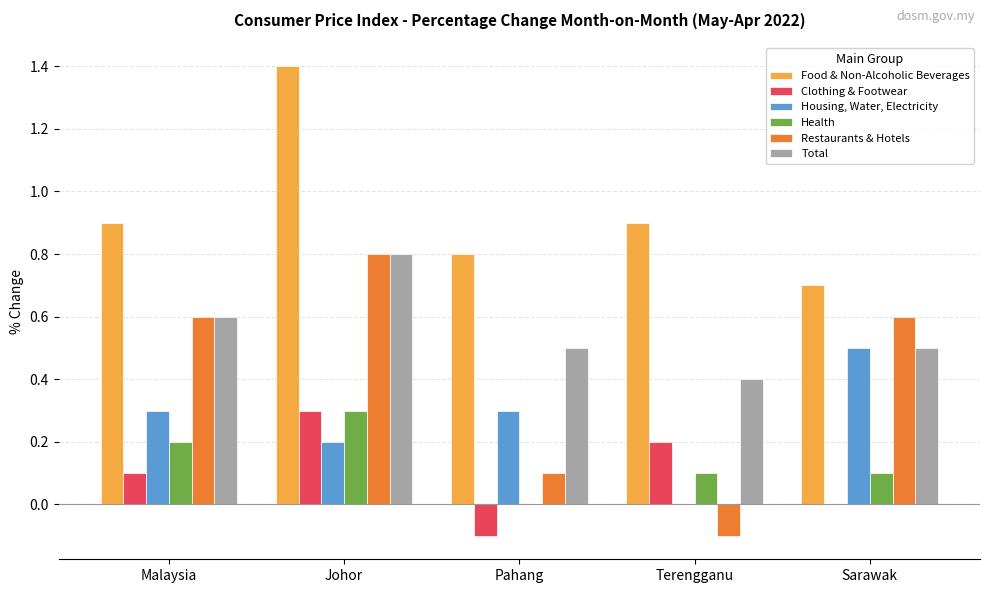

What is the total value across all series at Sarawak?

2.4